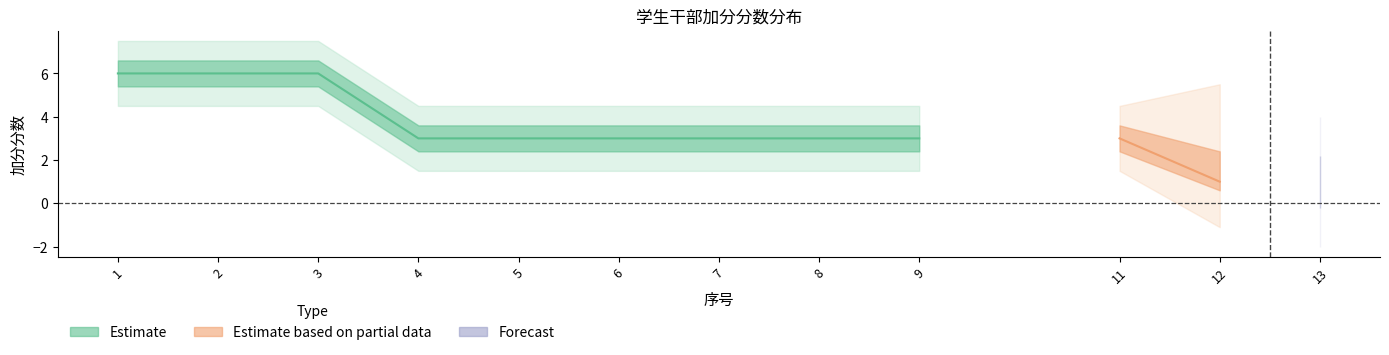

Which category has the highest value across all series?

1